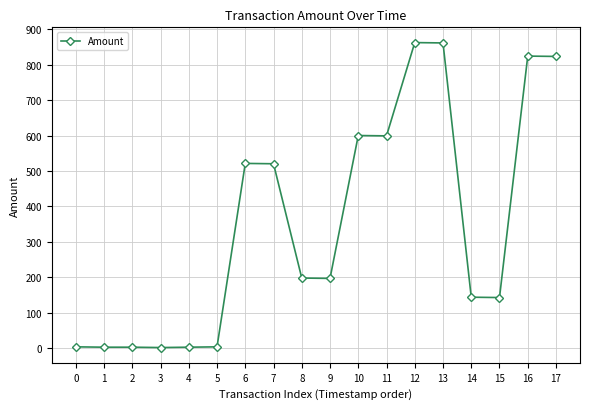

Approximately how many times larger is the value at 7 compared to 1?

173.4